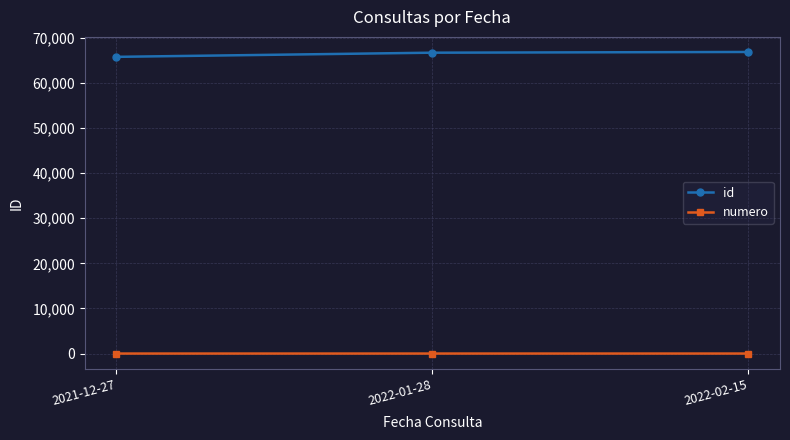

What is the value of the numero point at the 2nd from the left?

2